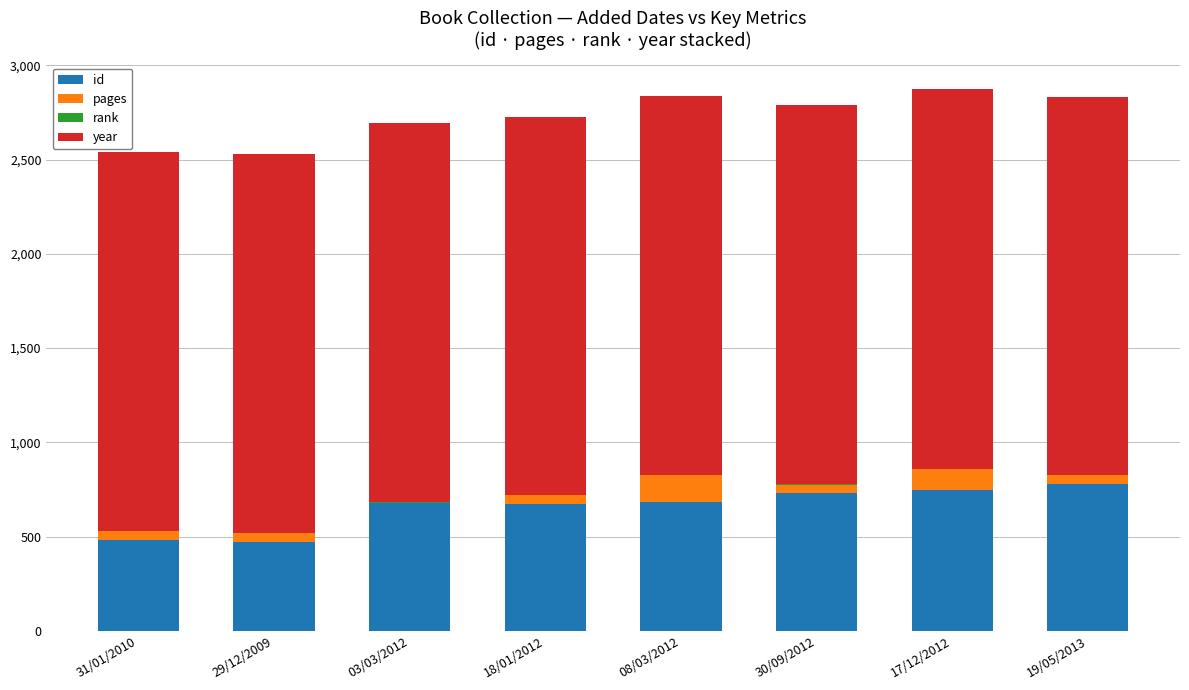

Is it true that id equals 730 at 30/09/2012?

True